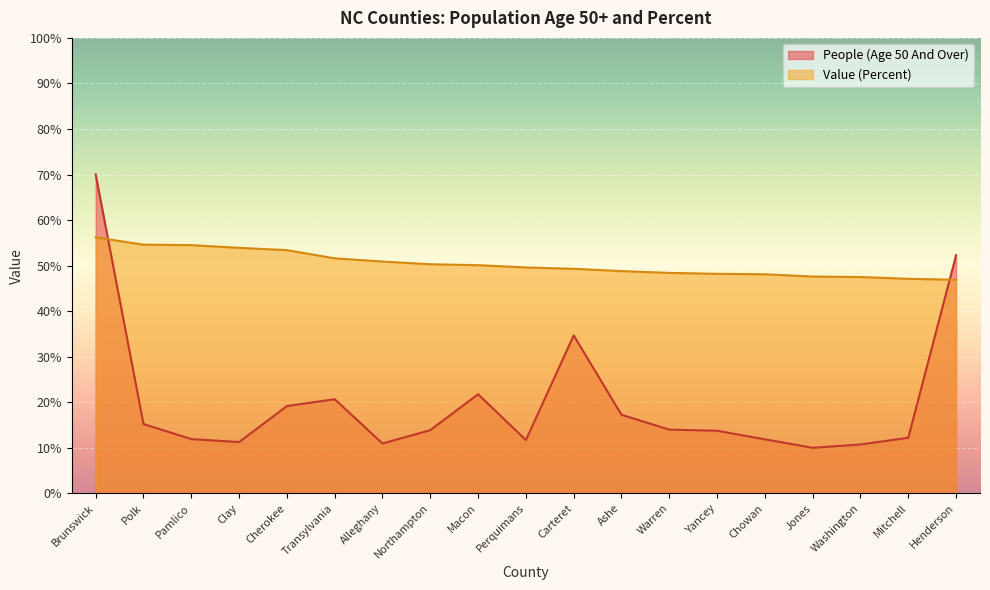

Where does the Value (Percent) series first go above 49?

Brunswick